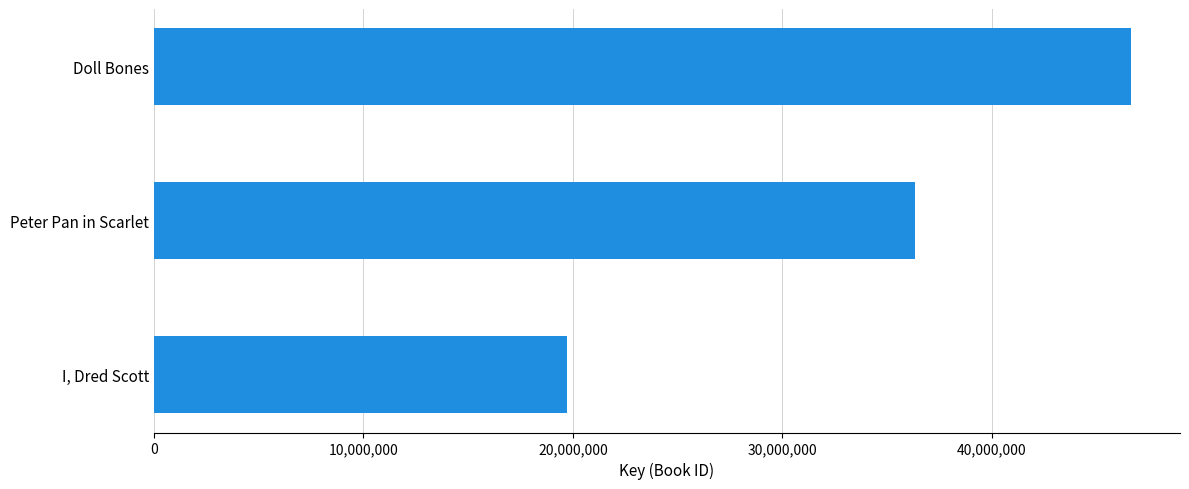

Approximately how many times larger is the value at Doll Bones compared to Peter Pan in Scarlet?

1.3